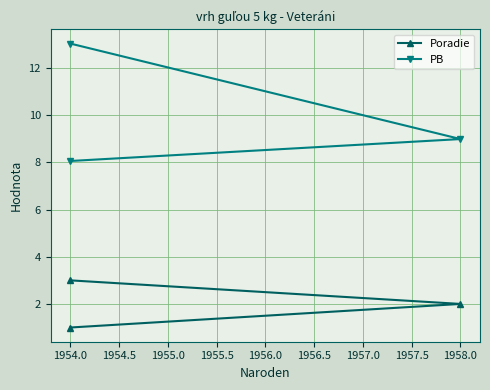

Read the Poradie value at 1954.0.

1.0